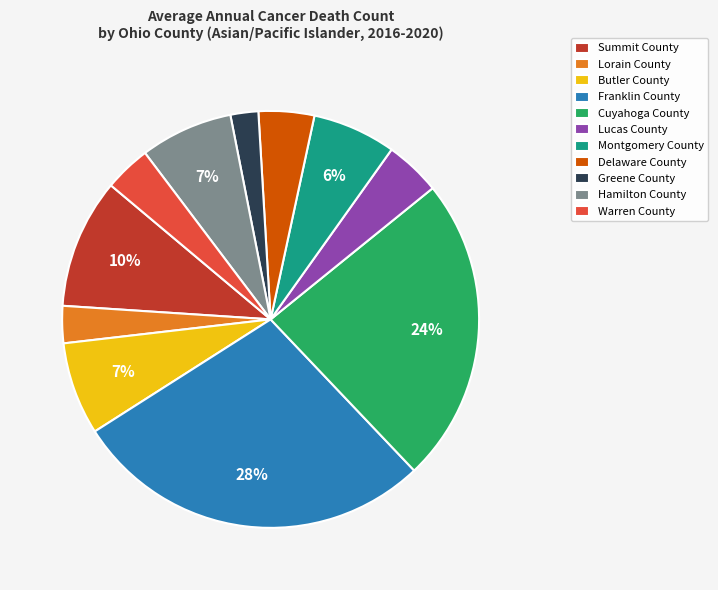

What is the ratio of the value at Hamilton County to the value at Cuyahoga County?

0.3